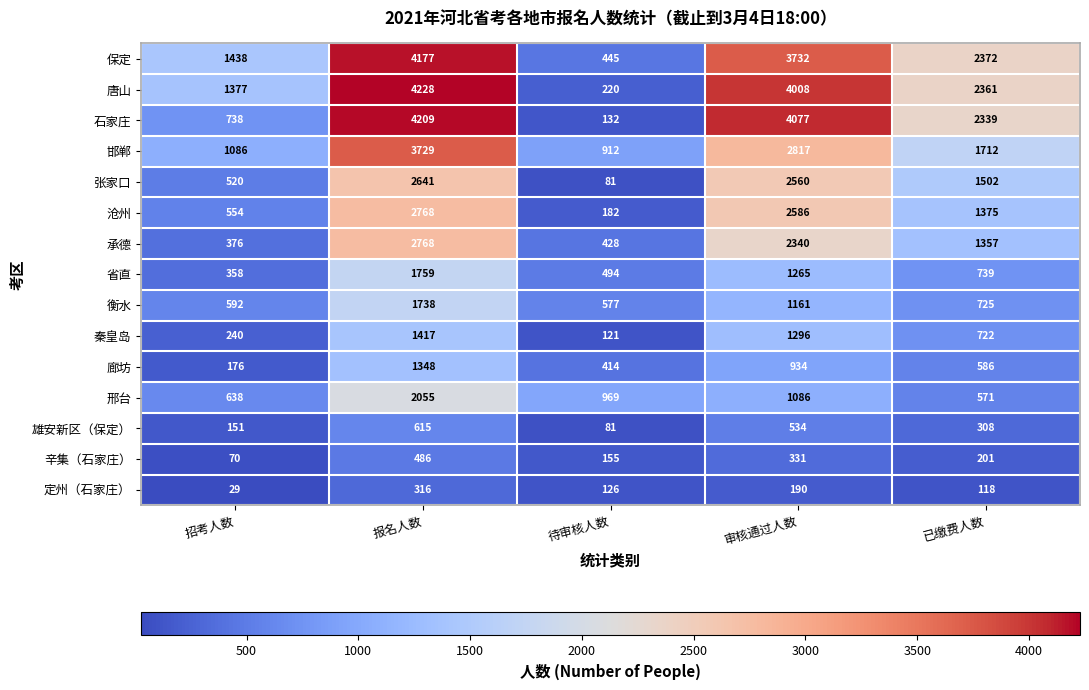

At how many categories does at least one series exceed 3972?

2